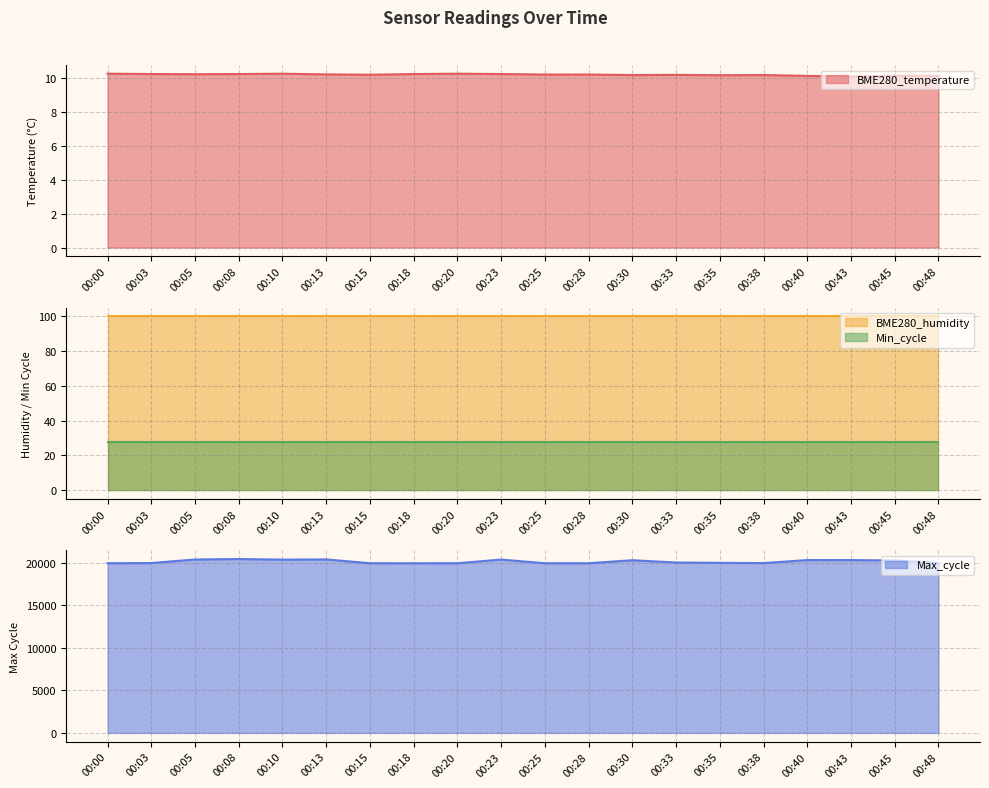

Is it true that BME280_temperature equals 16.6 at 00:08?

False